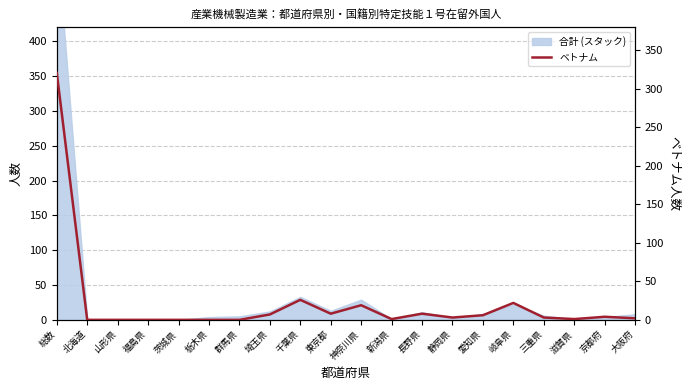

Does the chart have visible grid lines?

Yes